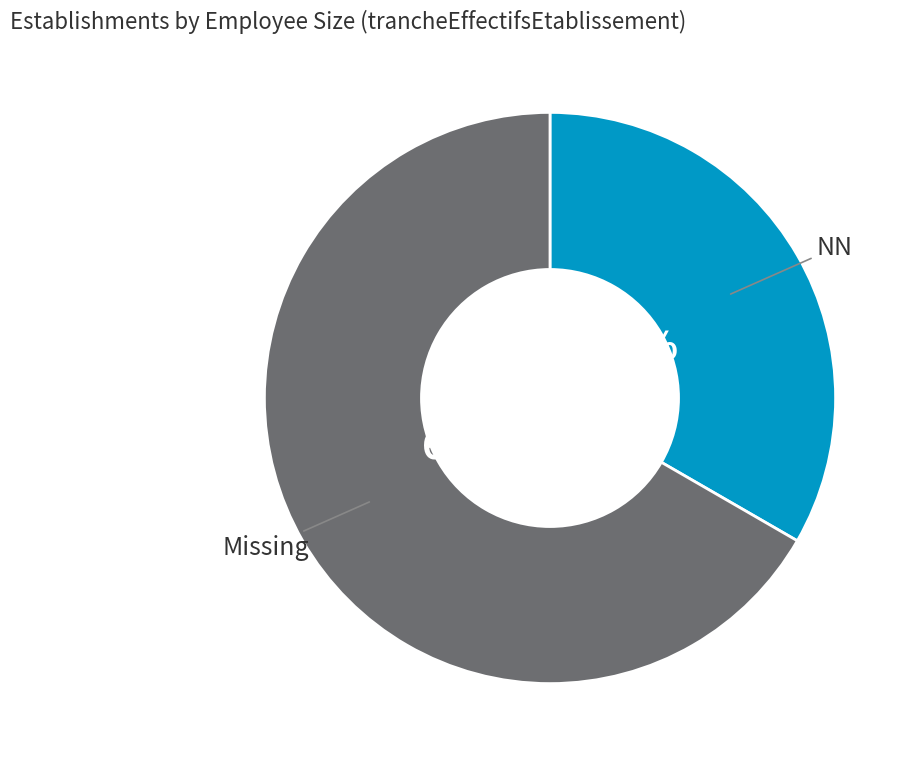

How many slices are in this pie chart?

2